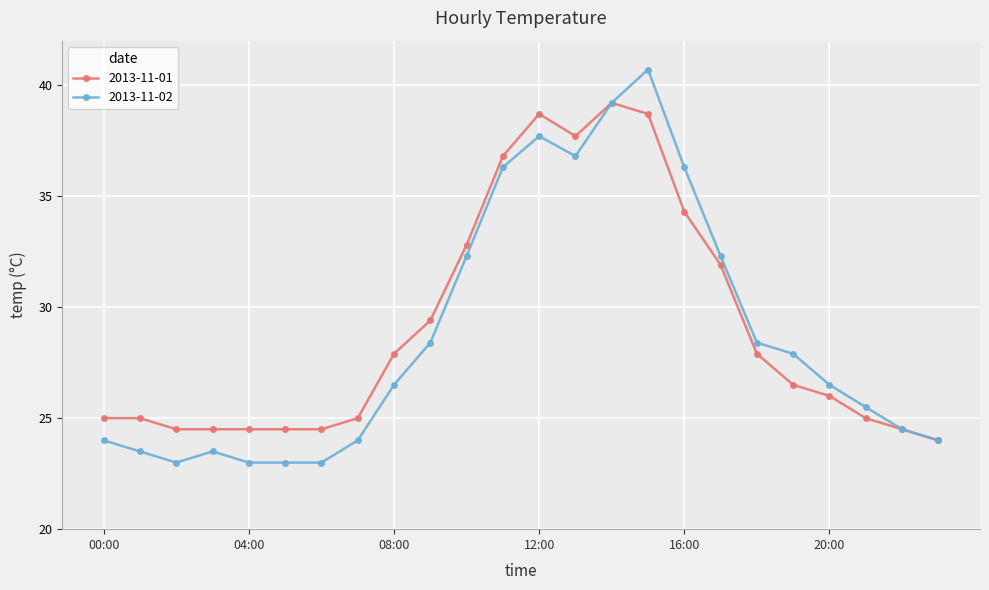

What are all the series names shown in the legend?

2013-11-01, 2013-11-02